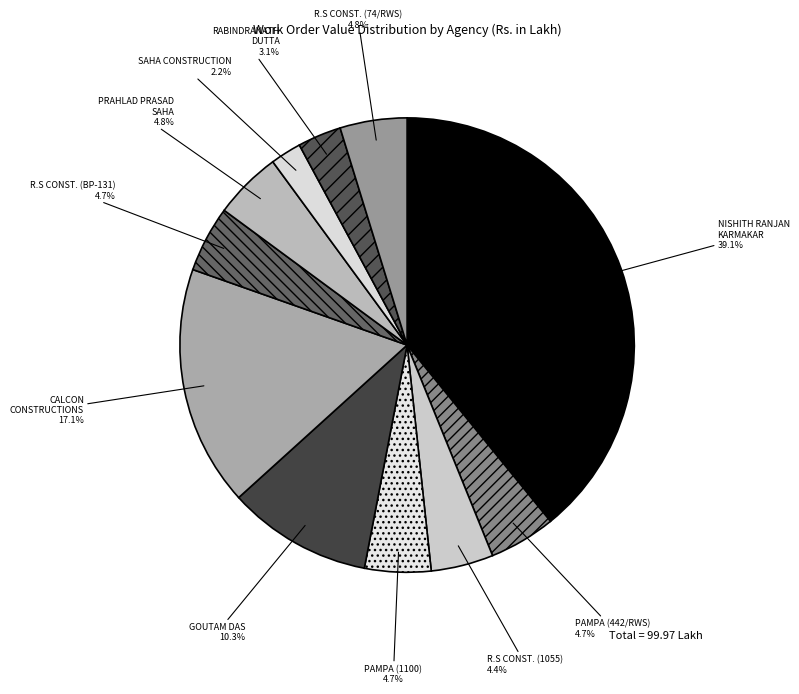

Does SAHA CONSTRUCTION represent more than half of the total?

No